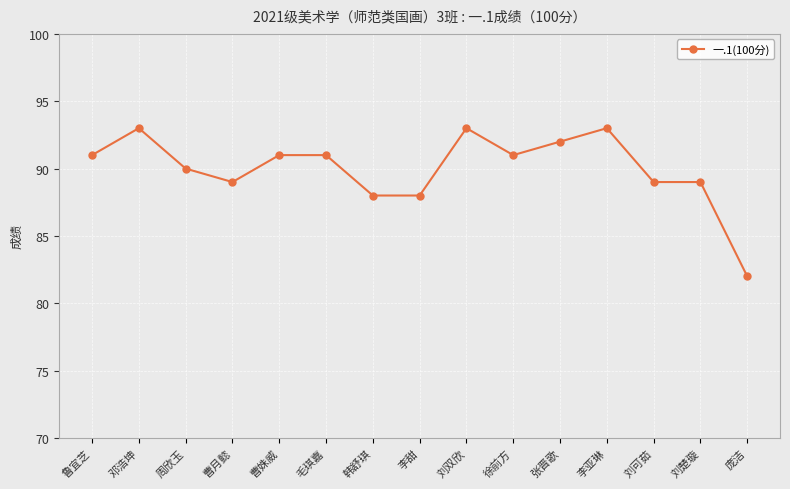

What is the value of the 10th point from the left?

91